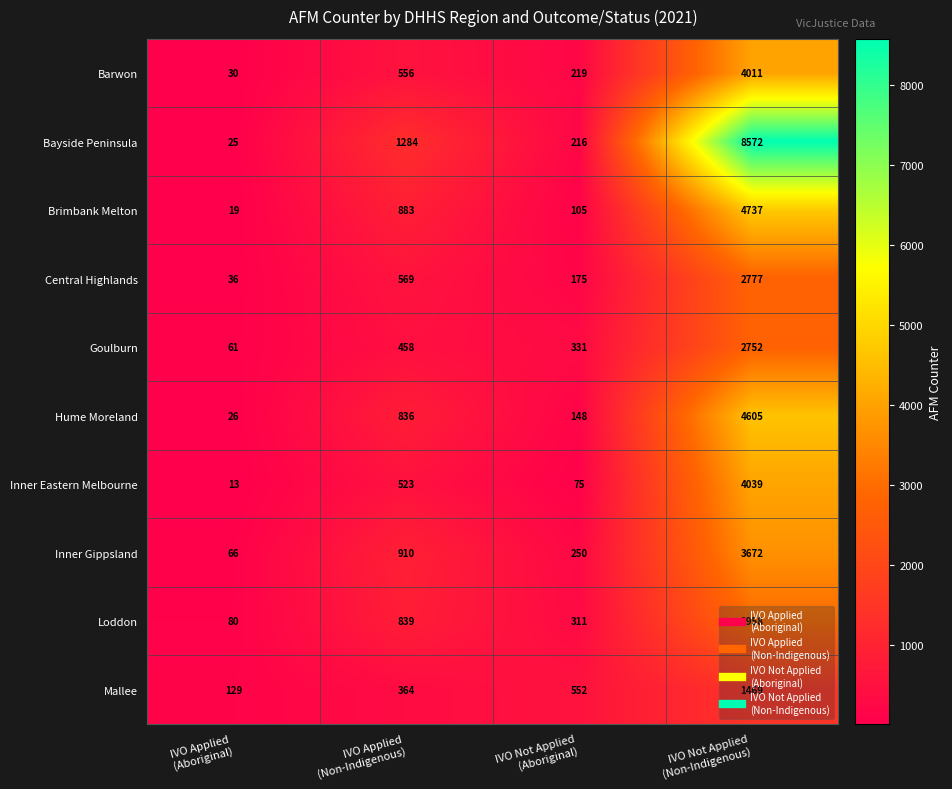

Which series has the largest total across all categories?

Bayside Peninsula